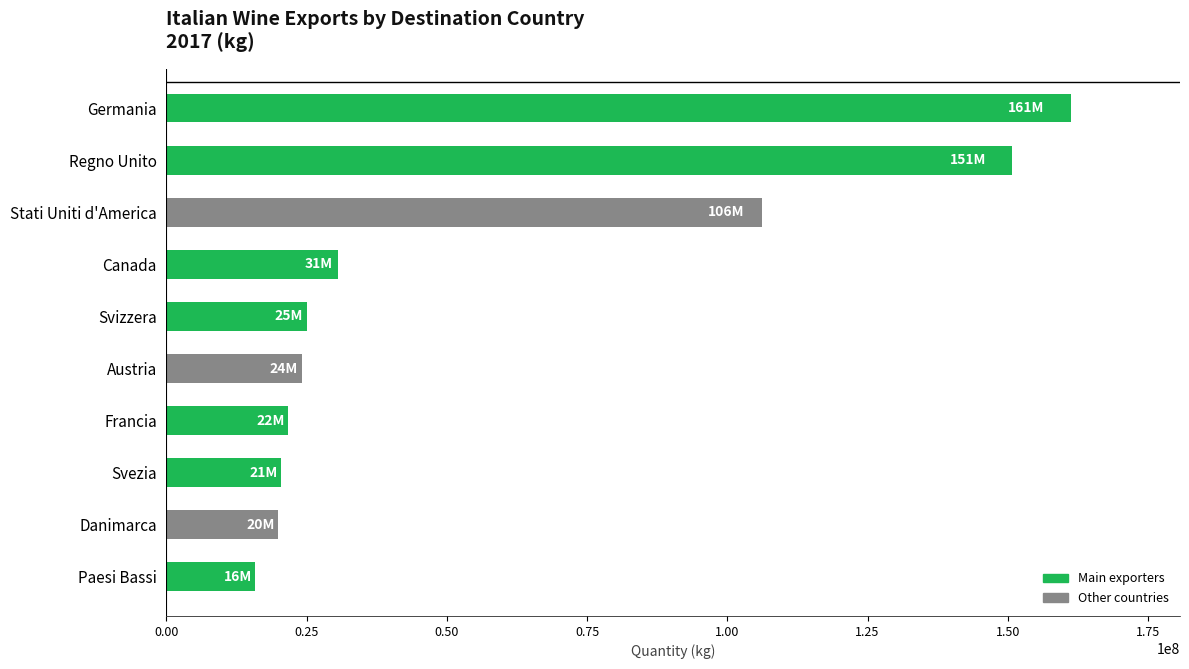

Where is the data nearest to the value 88558193?

Stati Uniti d'America